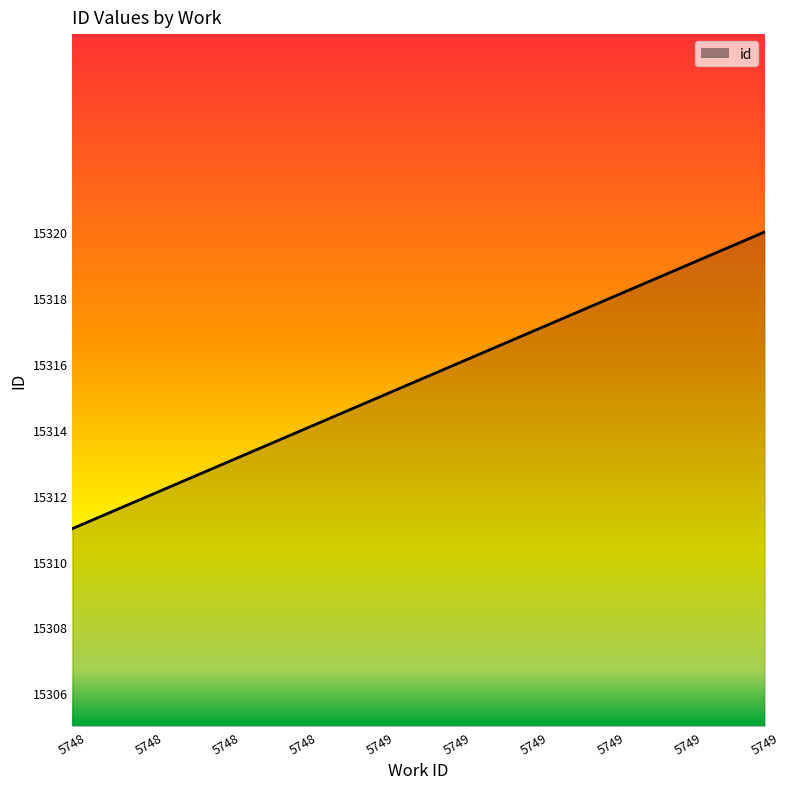

How many lines are shown in the chart?

1